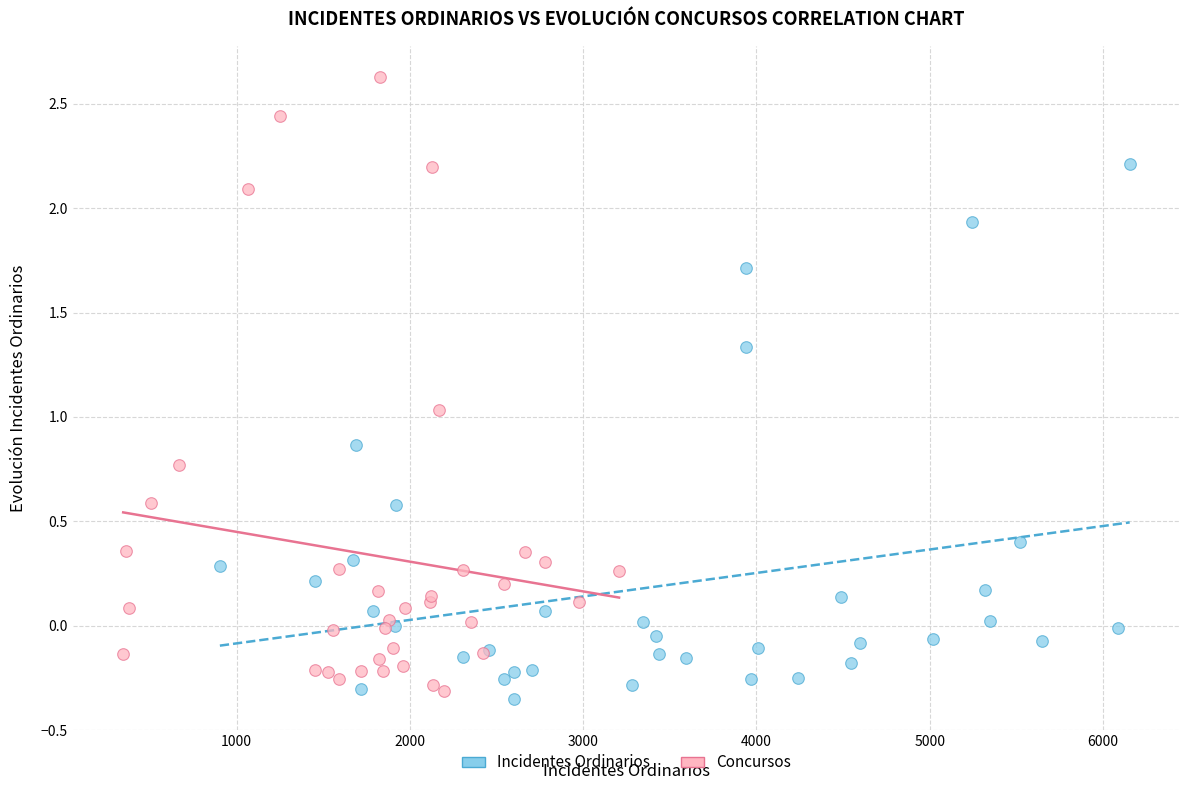

Which series has the largest Y range (max minus min)?

Concursos